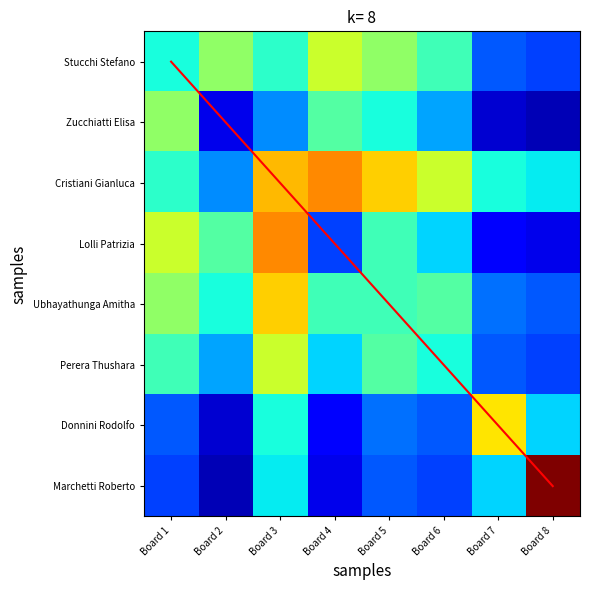

What is the difference between the Marchetti Roberto values at Board 7 and Board 8?

14.0